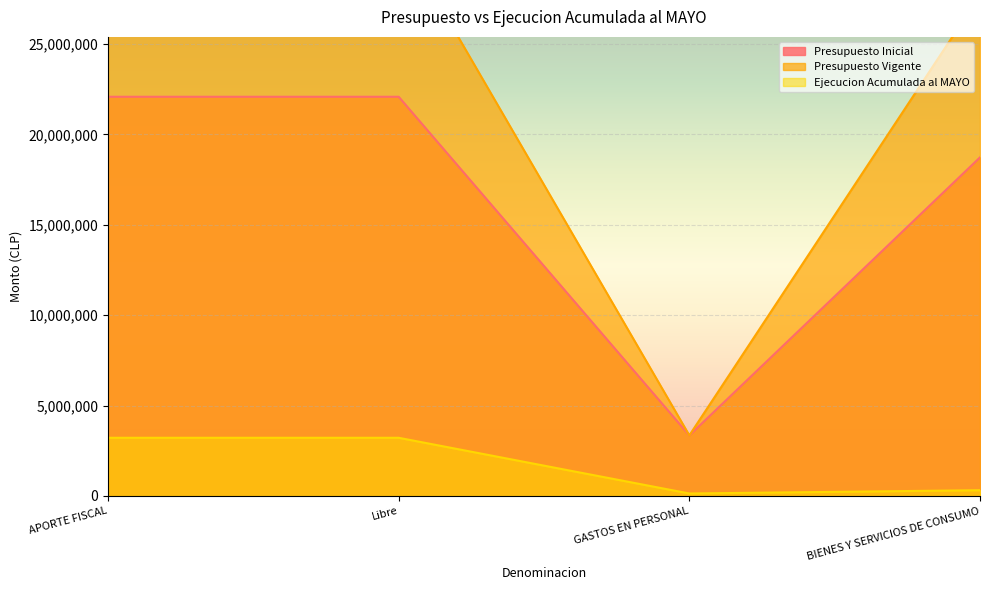

True or false: Ejecucion Acumulada al MAYO and Presupuesto Vigente cross at least once.

False